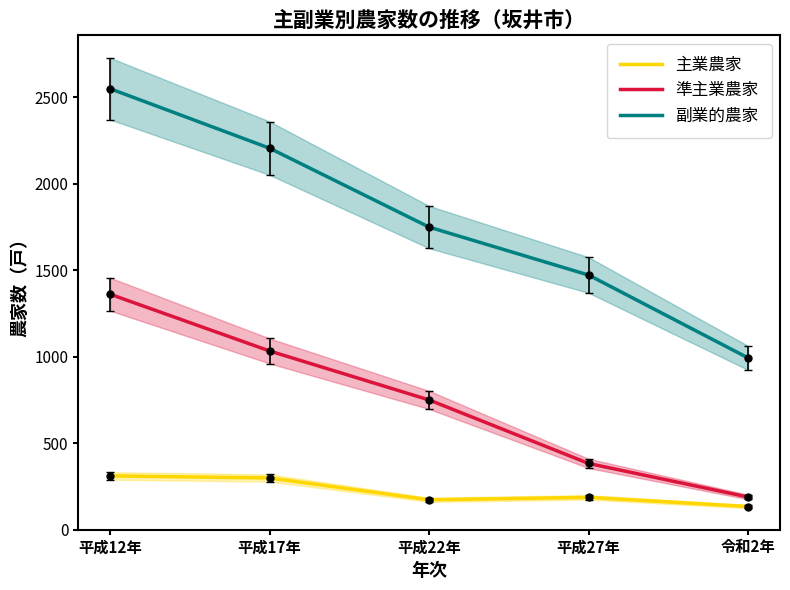

At 平成12年, list the series in order from smallest to largest.

主業農家, 準主業農家, 副業的農家